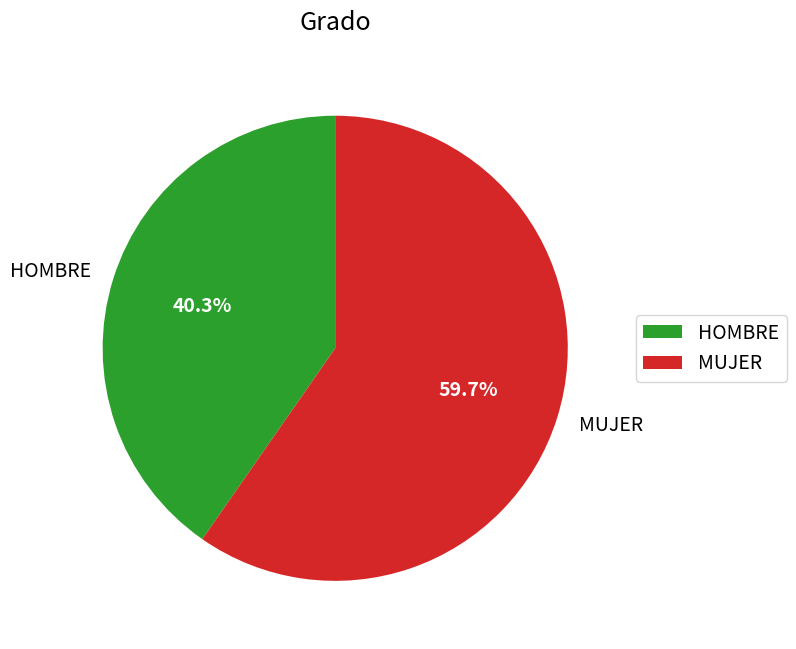

Is there any slice that represents more than half of the pie?

Yes